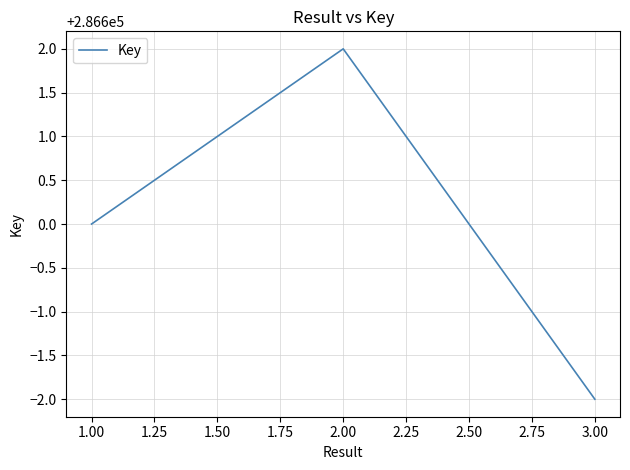

Count the number of categories in the chart.

3